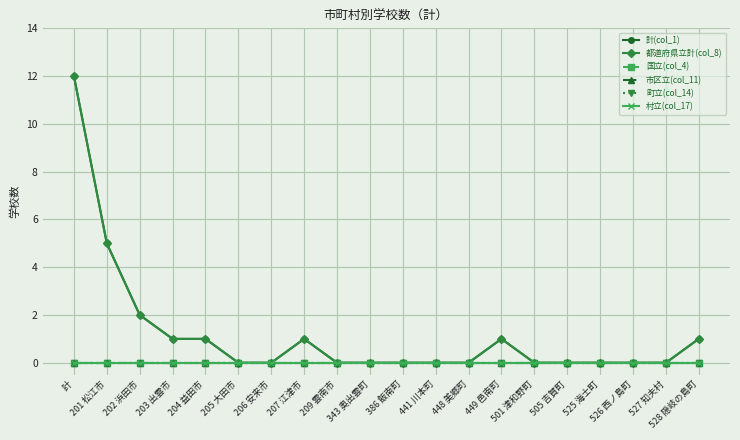

Is this an area chart (filled region under the line)?

No